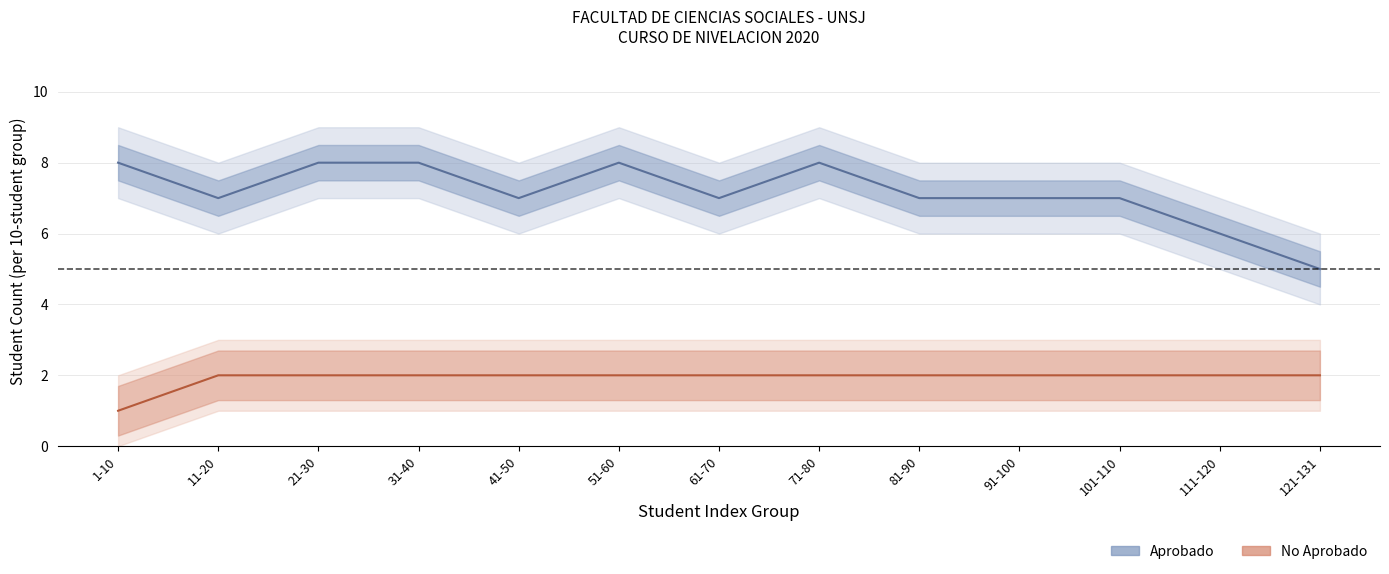

True or false: NoAprobado_low and NoAprobado_high intersect in this chart.

False